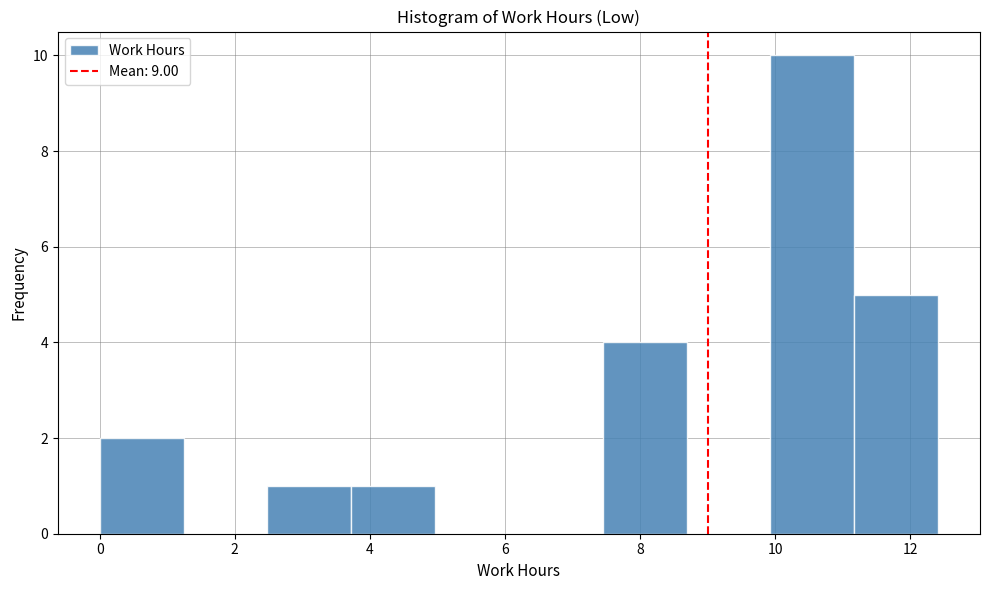

Reading left to right, transcribe this chart: for each bar, give the range it covers on the x-axis and its height. Neither the bar edges nor the heights are printed on the chart, so give them approximately, as read against the axes.

0.0 to 1.2: 2
1.2 to 2.4: 0
2.4 to 3.8: 1
3.8 to 5.0: 1
5.0 to 6.2: 0
6.2 to 7.4: 0
7.4 to 8.6: 4
8.6 to 10.0: 0
10.0 to 11.2: 10
11.2 to 12.4: 5